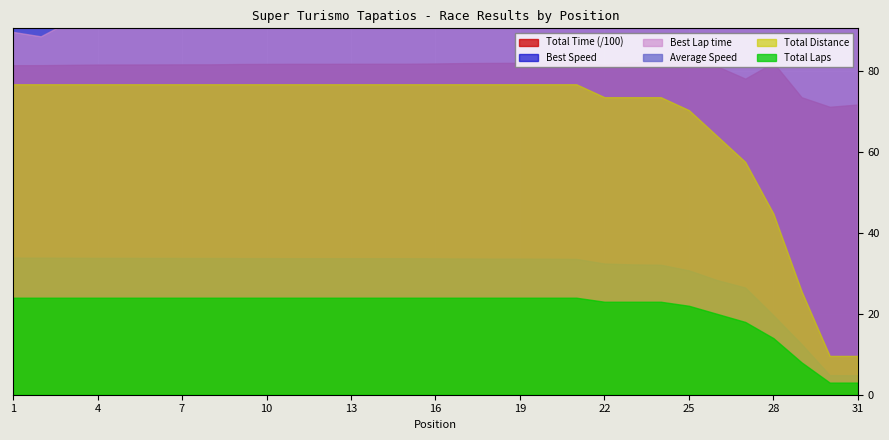

Where is the first local minimum for Best Lap time?

2